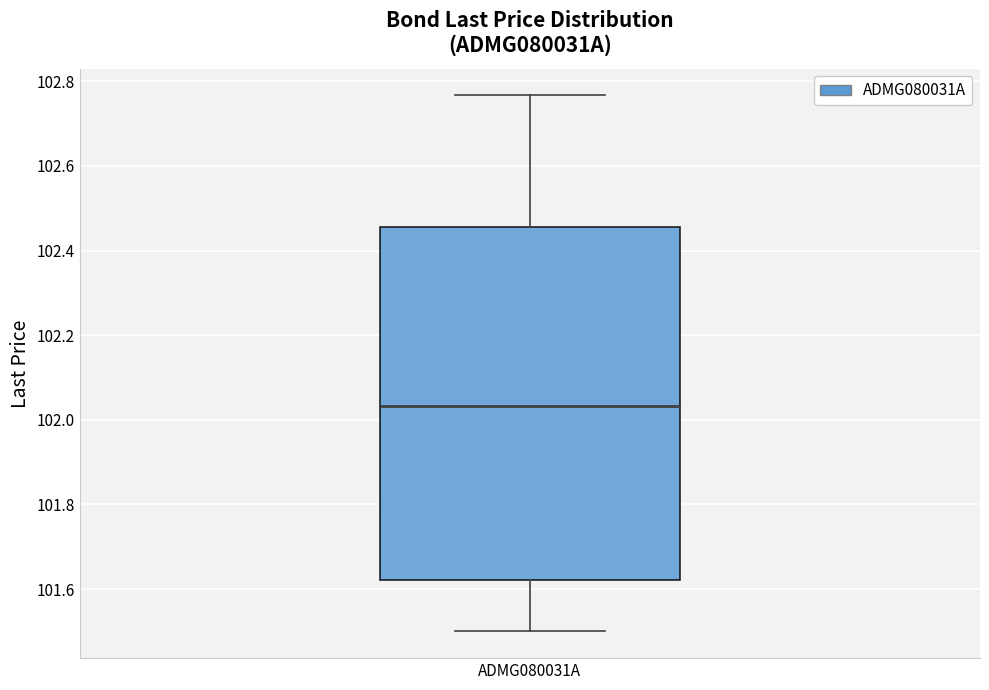

Transcribe this box plot: give where the median line is, the range the box spans, and where the two whiskers end, as read against the y-axis. The values are not printed on the chart, so give them approximately, as read against the axis.

median 102.04, box 101.62 to 102.46, whiskers 101.50 to 102.76